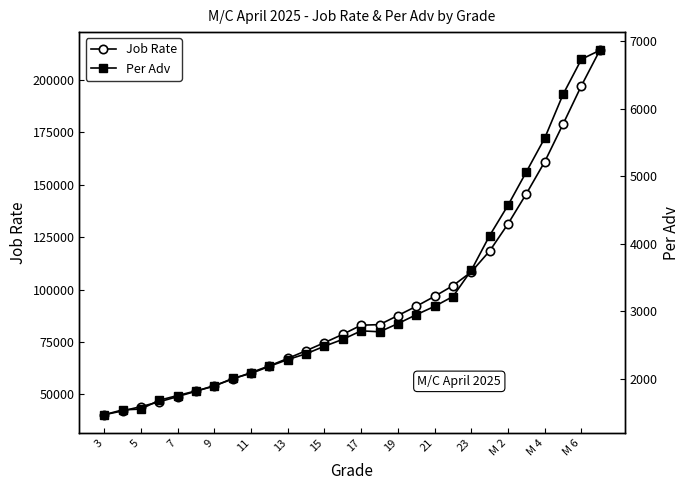

How many lines are shown in the chart?

2